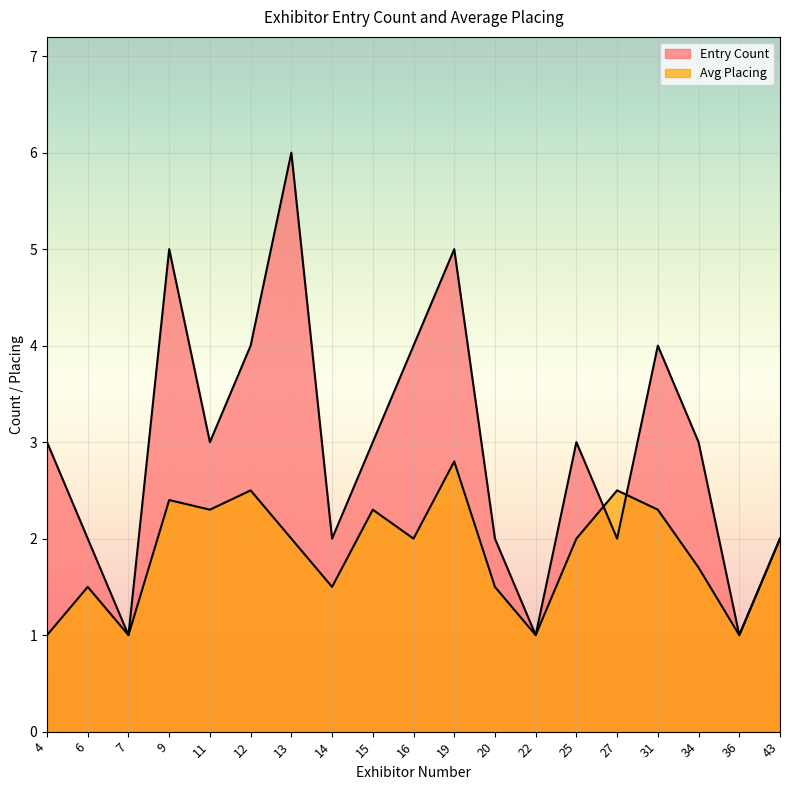

True or false: Avg Placing has more than 2 interior local peaks.

True